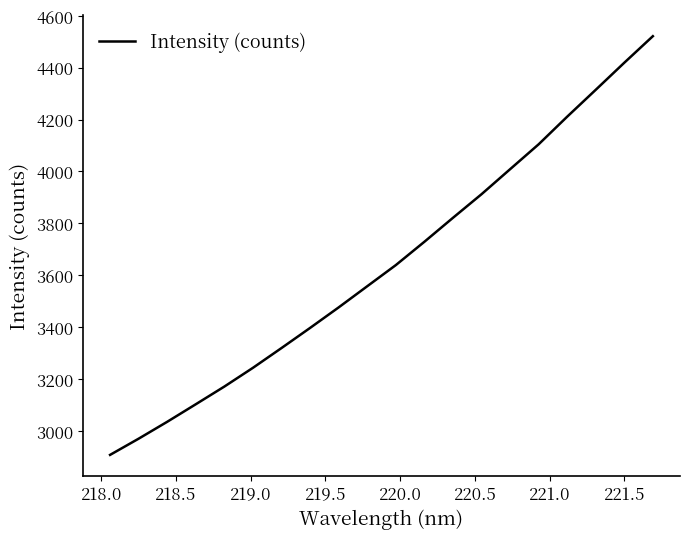

What is the greatest value displayed?

4521.4